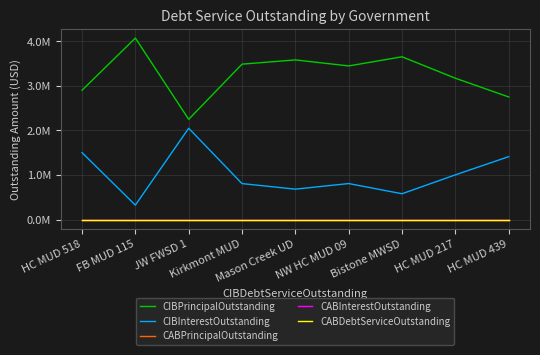

What is the sum of the CIBInterestOutstanding values at Mason Creek UD and HC MUD 439?

2095102.5